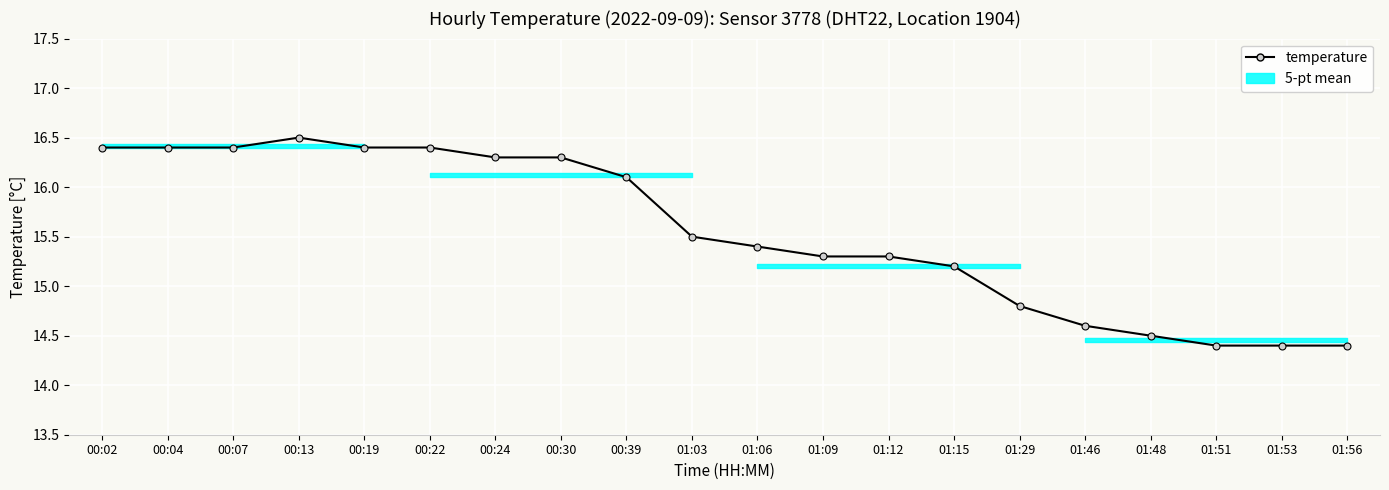

Between 01:06 and 01:51, which is larger?

01:06